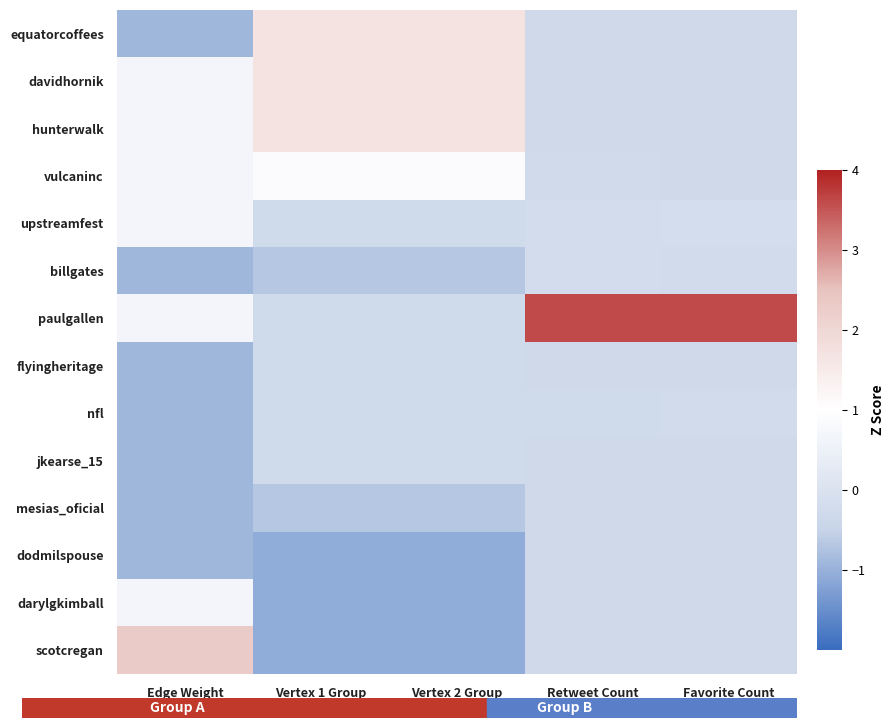

What is the difference between the highest and lowest values at Favorite Count?

3.9